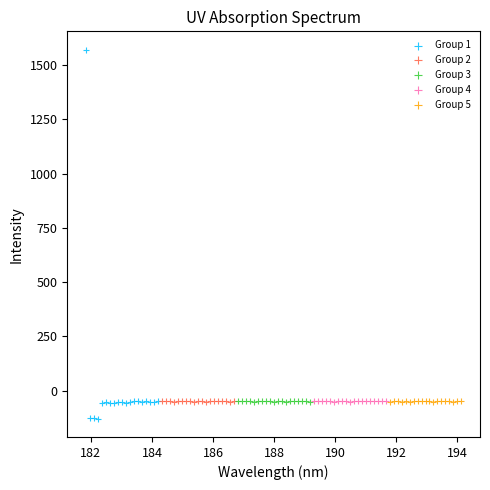

Which series reaches the maximum Y coordinate?

Group 1